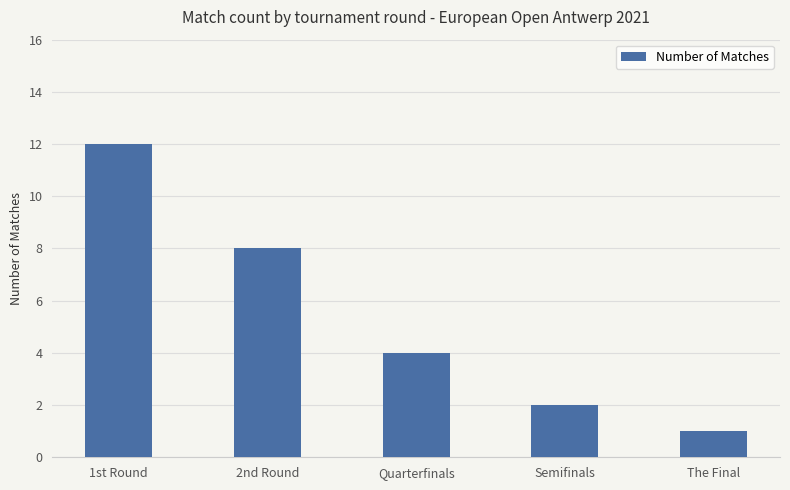

At which label does the data first exceed 4?

1st Round